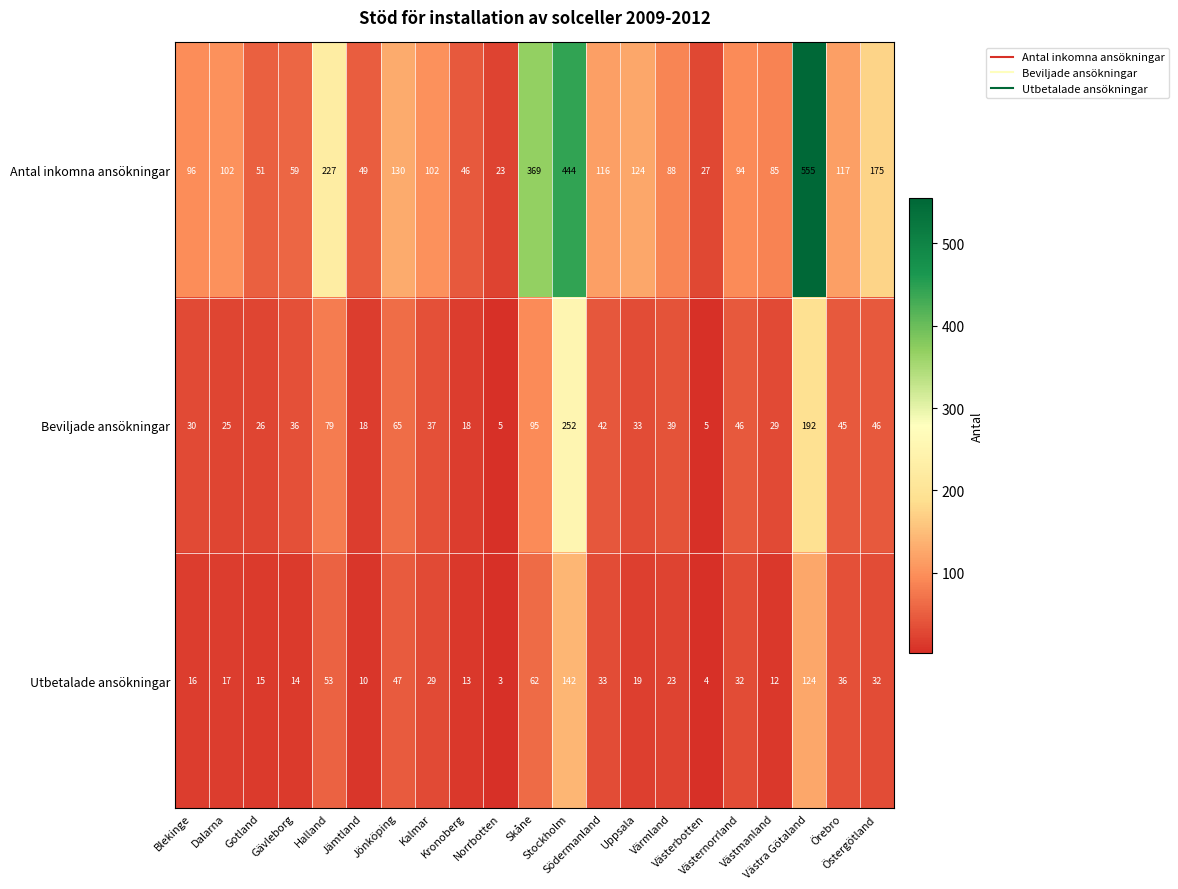

At how many categories does at least one series exceed 38?

19